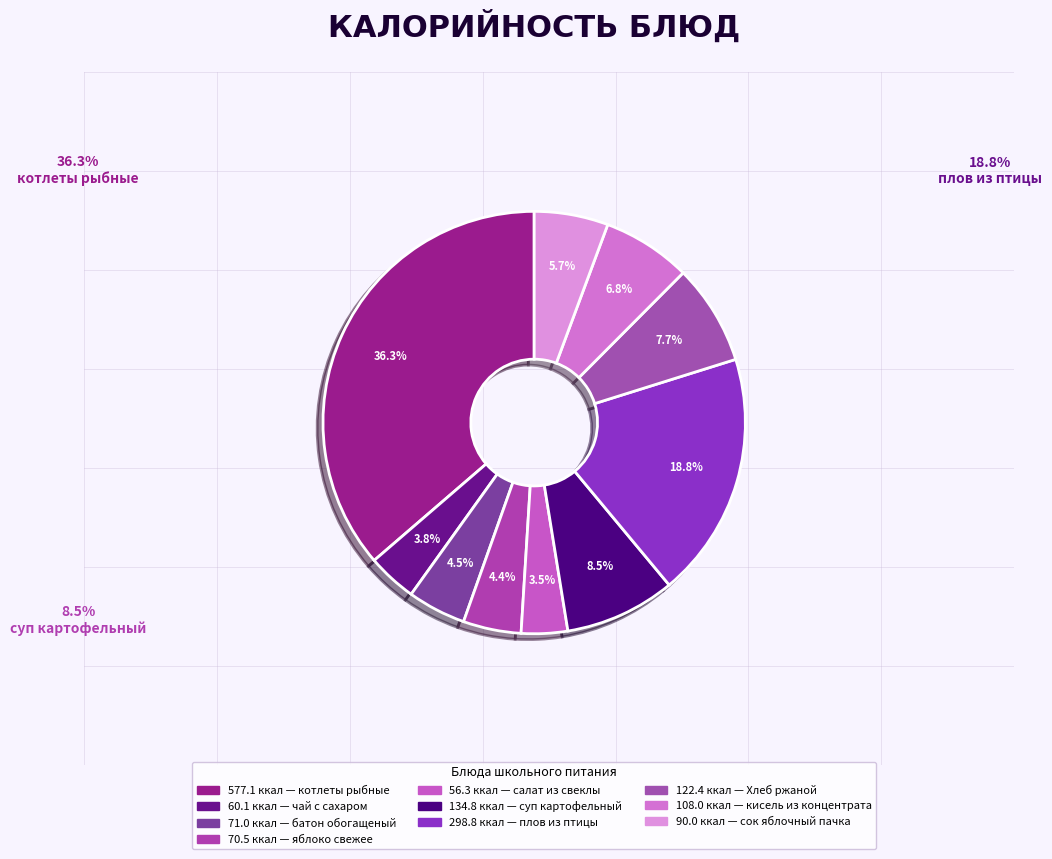

Which category has the biggest portion of the pie?

котлеты рыбные